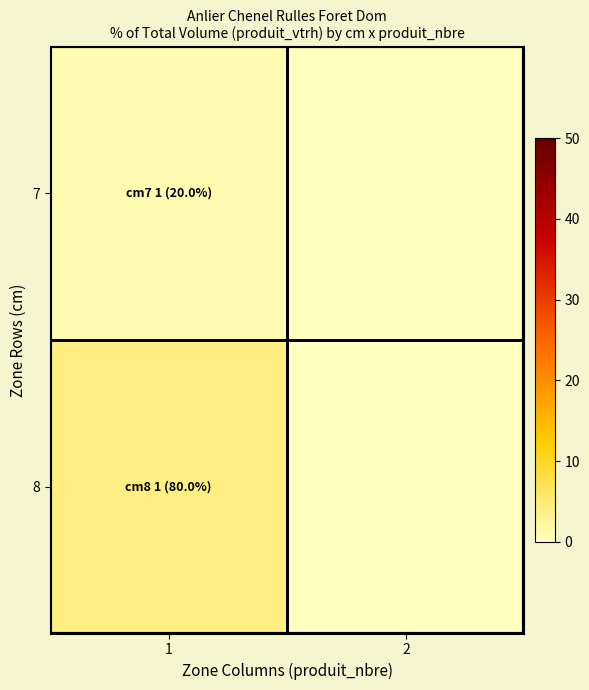

Reading left to right, extract all data points from this chart.

7: 1=1	2=0
8: 1=4	2=0